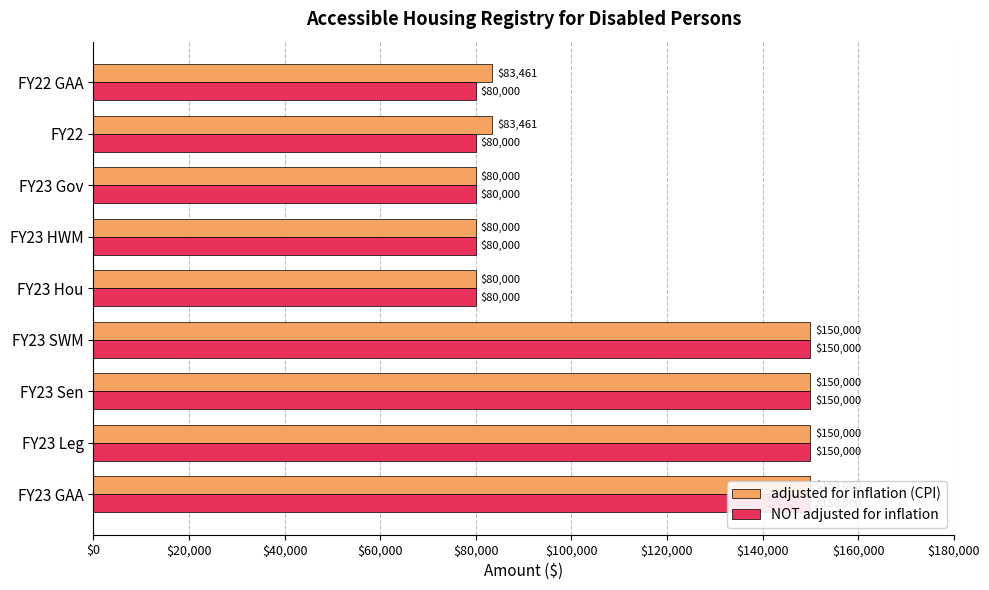

Which series has the largest total across all categories?

adjusted for inflation (CPI)